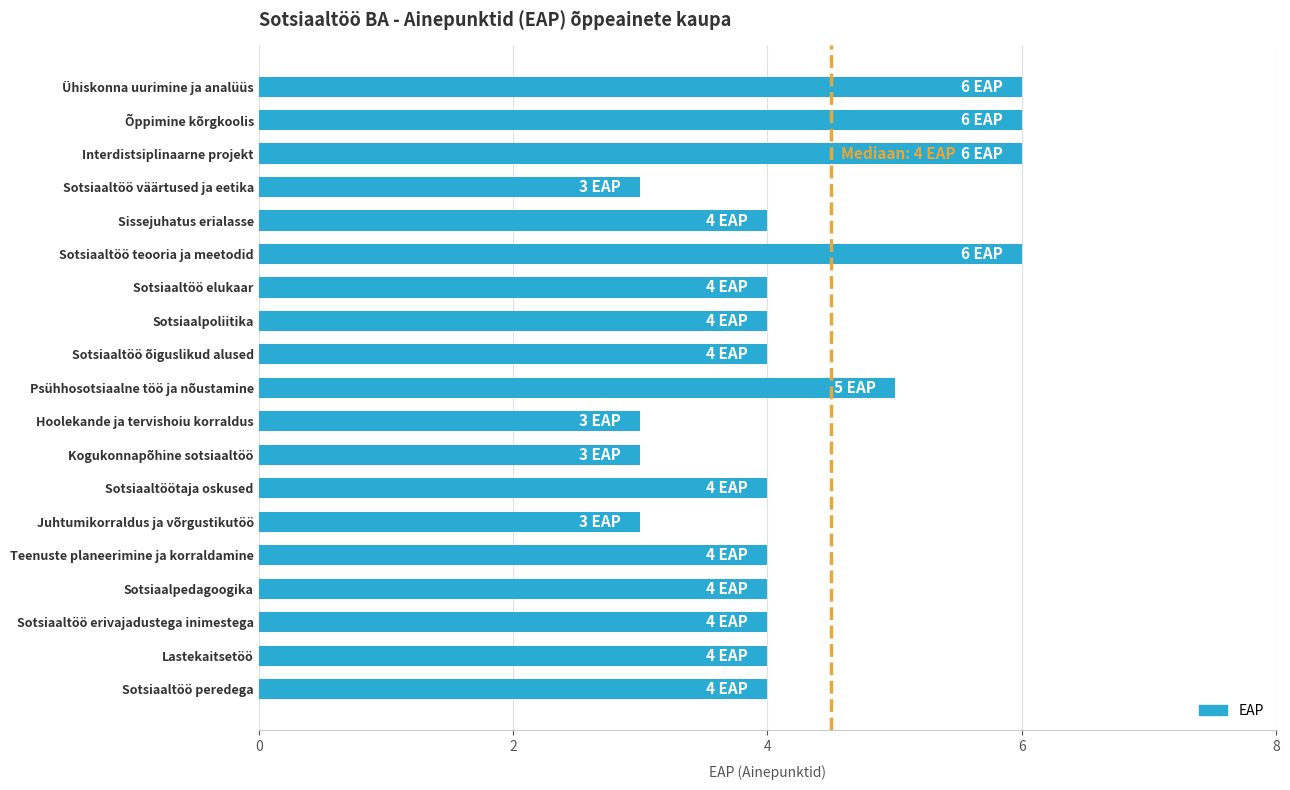

What is the change in value from Kogukonnapõhine sotsiaaltöö to Sotsiaaltöö peredega?

+1